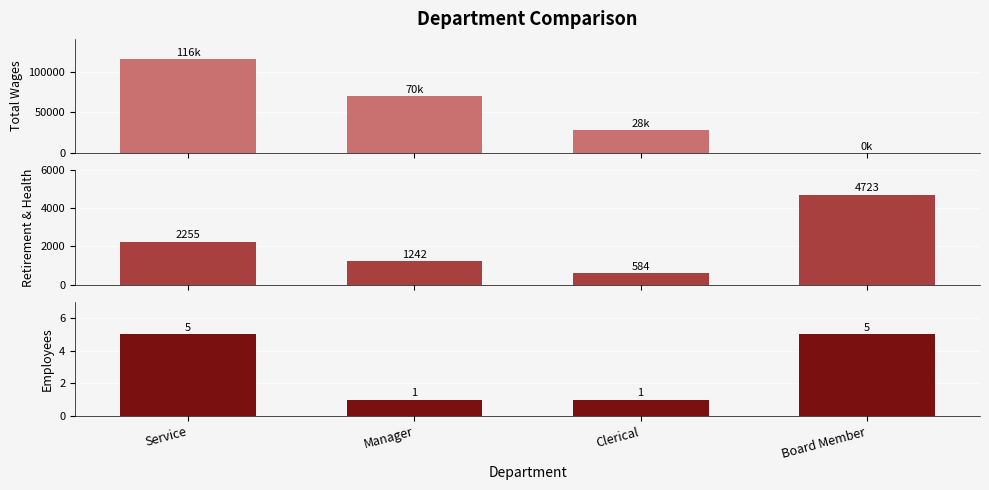

What is the value of the Employees bar at the 2nd from the left?

1